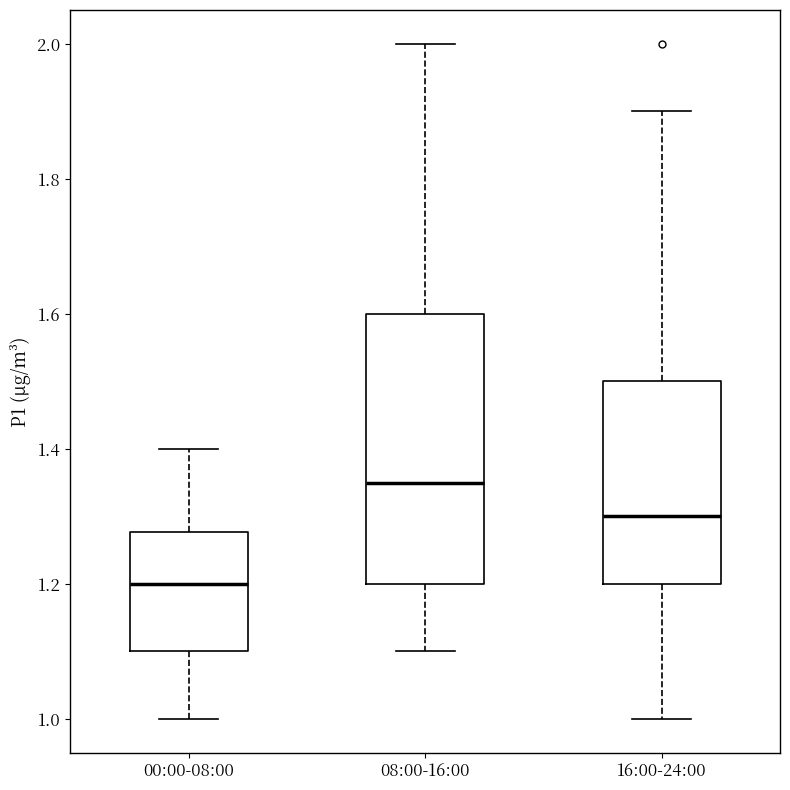

Reading left to right, read every box against the y-axis: the position of its median line, the range the box covers, and the ends of its whiskers. The values are not printed on the chart, so give them approximately, as read against the axis.

00:00-08:00: median 1.20, box 1.10 to 1.28, whiskers 1.00 to 1.40
08:00-16:00: median 1.36, box 1.20 to 1.60, whiskers 1.10 to 2.00
16:00-24:00: median 1.30, box 1.20 to 1.50, whiskers 1.00 to 1.90